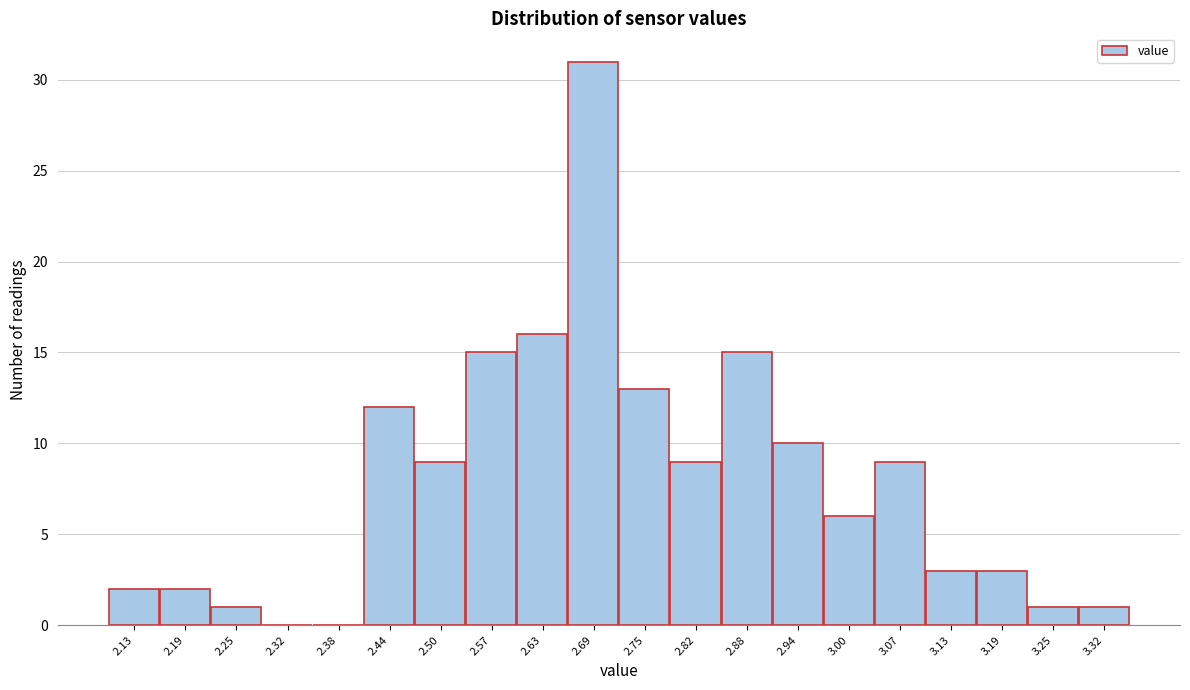

Reading left to right, what are all the values shown in this chart?

2.13=2	2.19=2	2.25=1	2.32=0	2.38=0	2.44=12	2.50=9	2.57=15	2.63=16	2.69=31	2.75=13	2.82=9	2.88=15	2.94=10	3.00=6	3.07=9	3.13=3	3.19=3	3.25=1	3.32=1